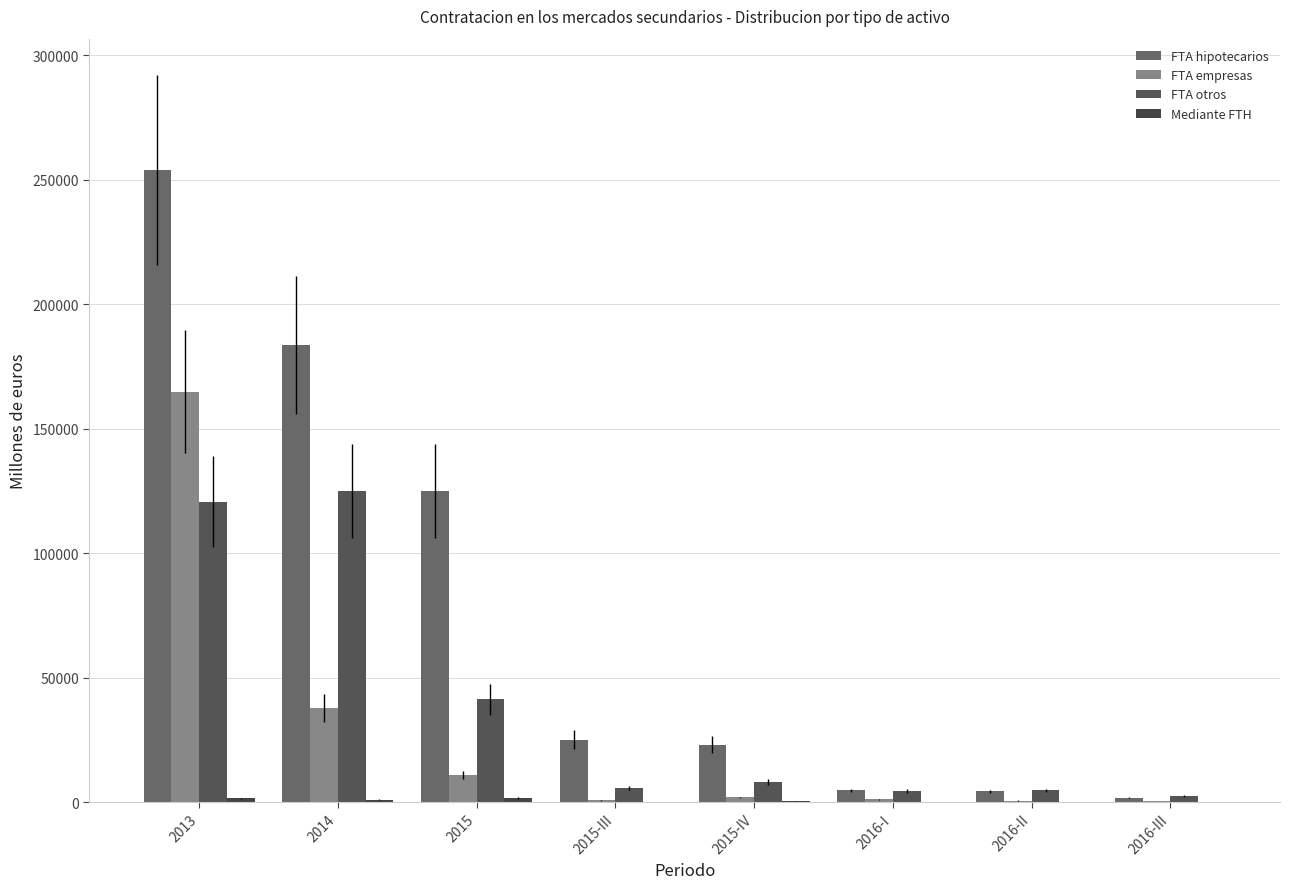

Is the value of FTA otros at 2014 greater than the value of FTA hipotecarios at 2016-III?

Yes